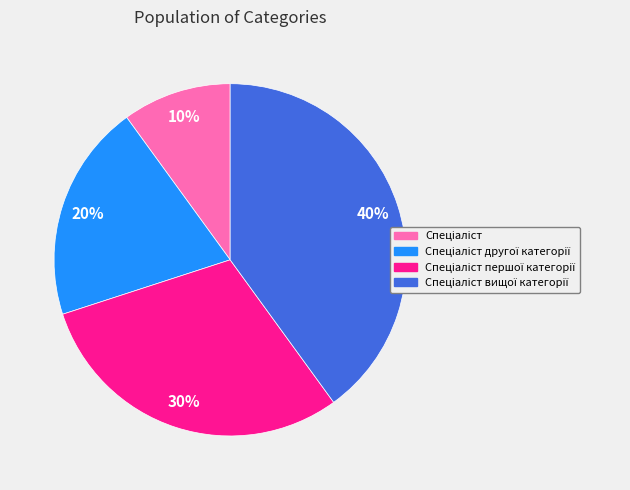

To the nearest percent, what is the difference between the largest and smallest slice percentages?

30%